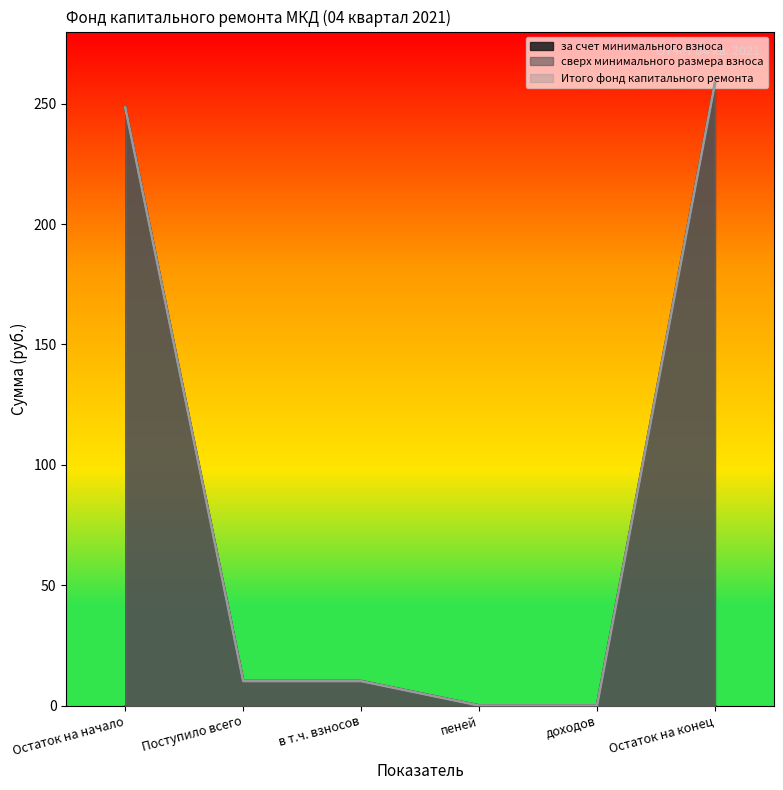

Reading left to right, extract all data points from this chart.

за счет минимального взноса: 248.5	10.1	10.1	0.0	0.0	258.6
Итого фонд капитального ремонта: 248.5	10.1	10.1	0.0	0.0	258.6